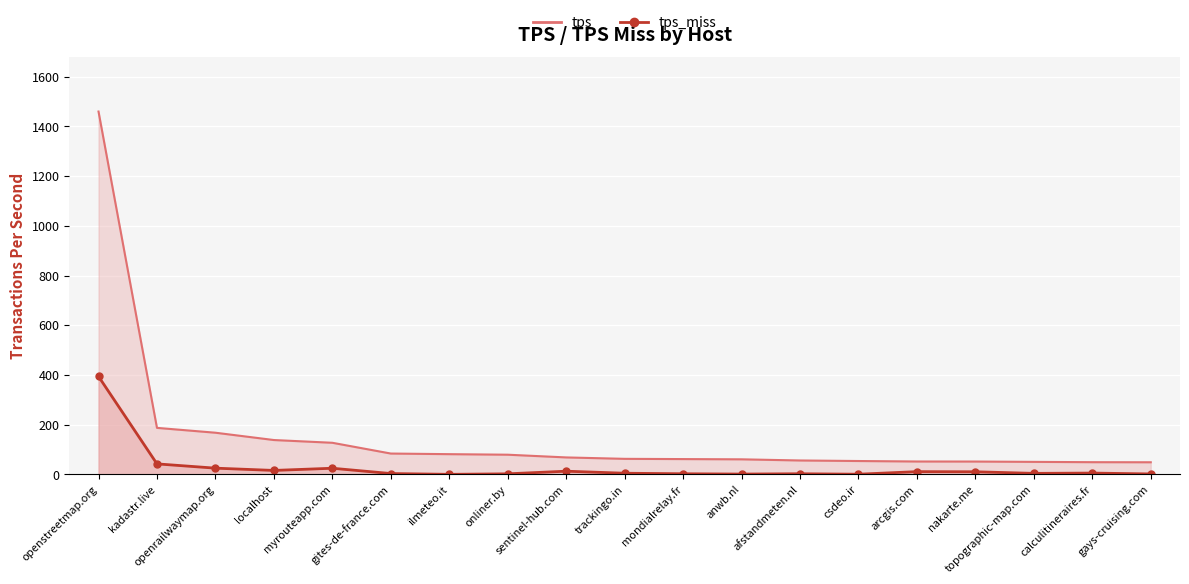

True or false: tps and tps_miss intersect in this chart.

False